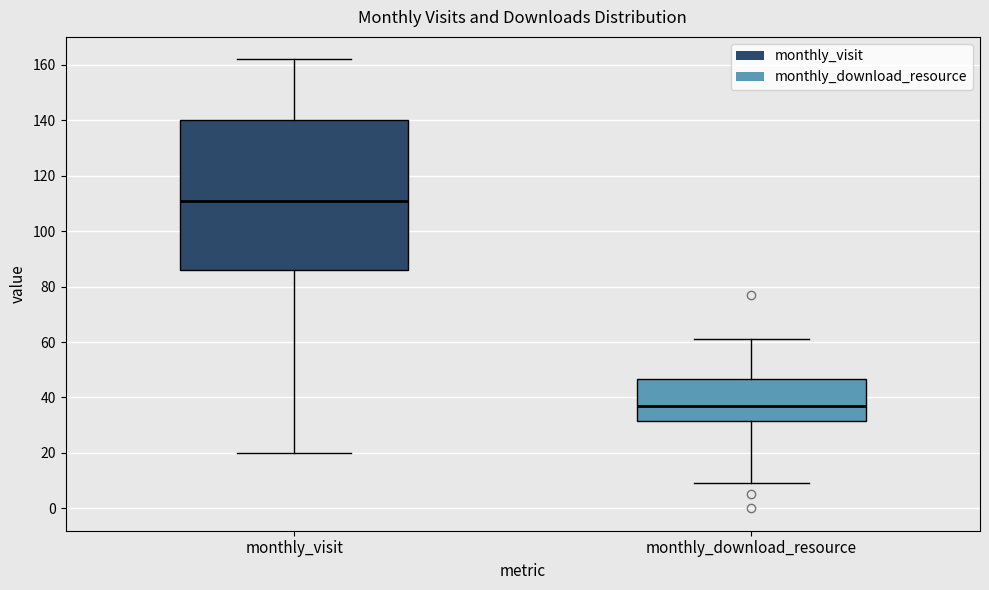

Which box's median line is the highest?

monthly_visit